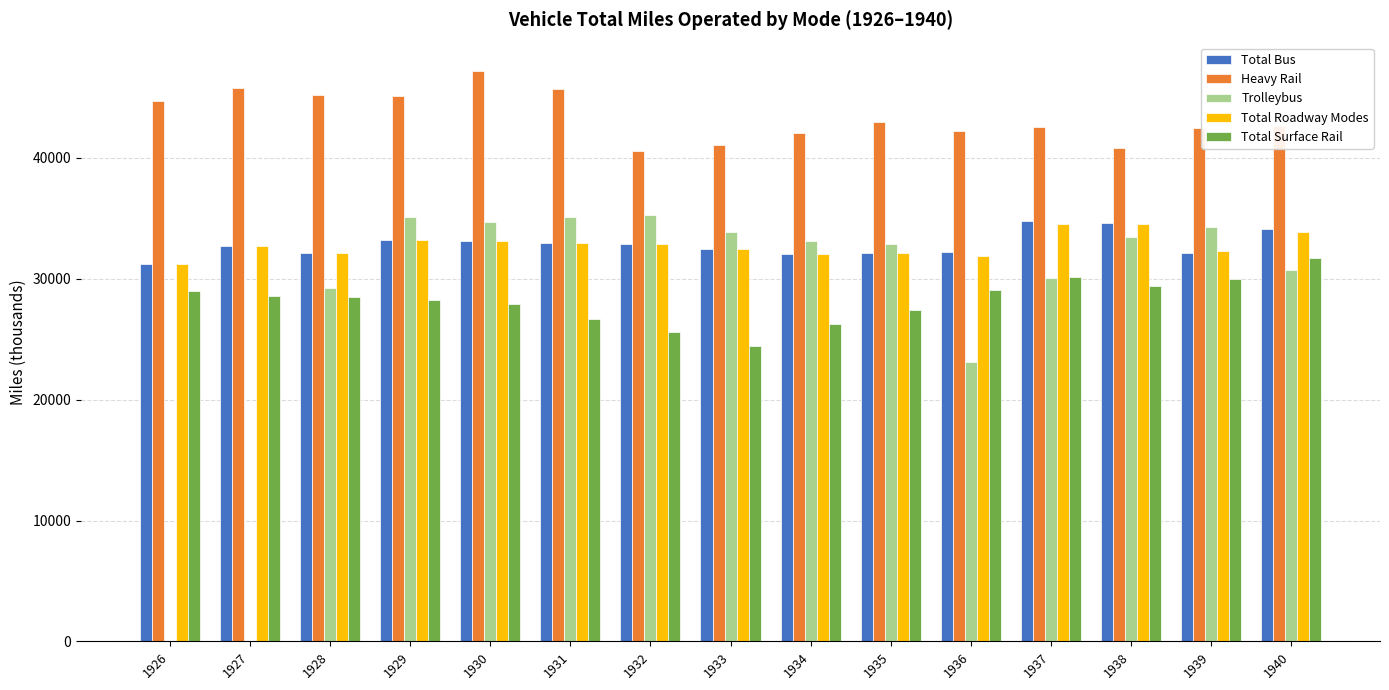

What is the sum of all Trolleybus values?

420898